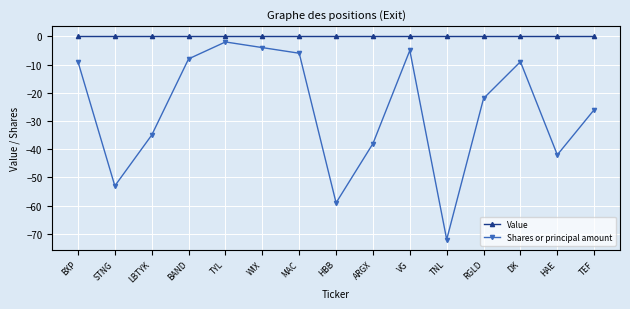

At how many categories does at least one series exceed -39?

15